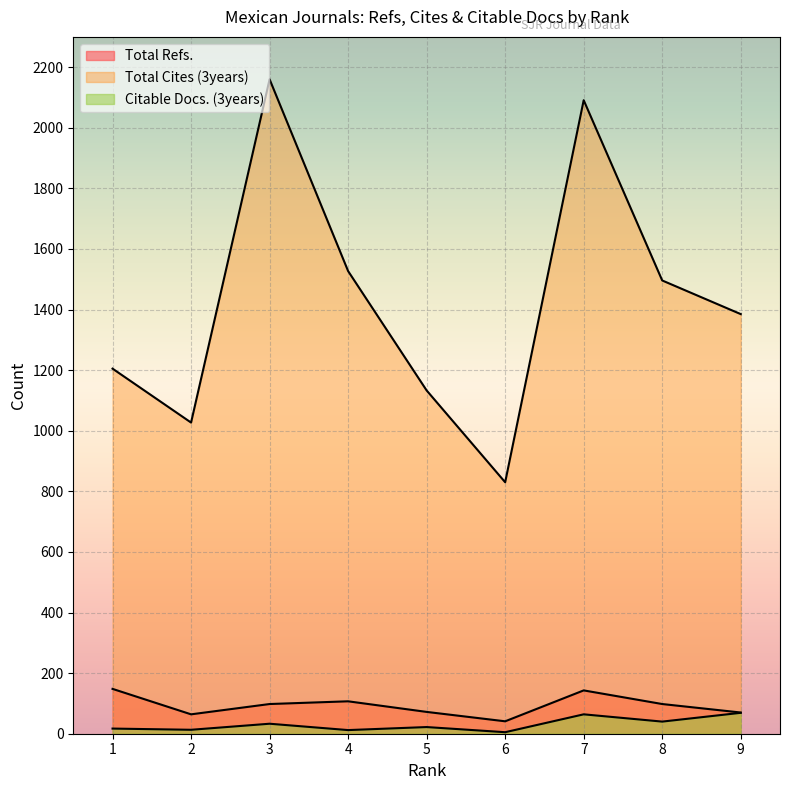

What is the difference between the highest and lowest values at 3?

2127